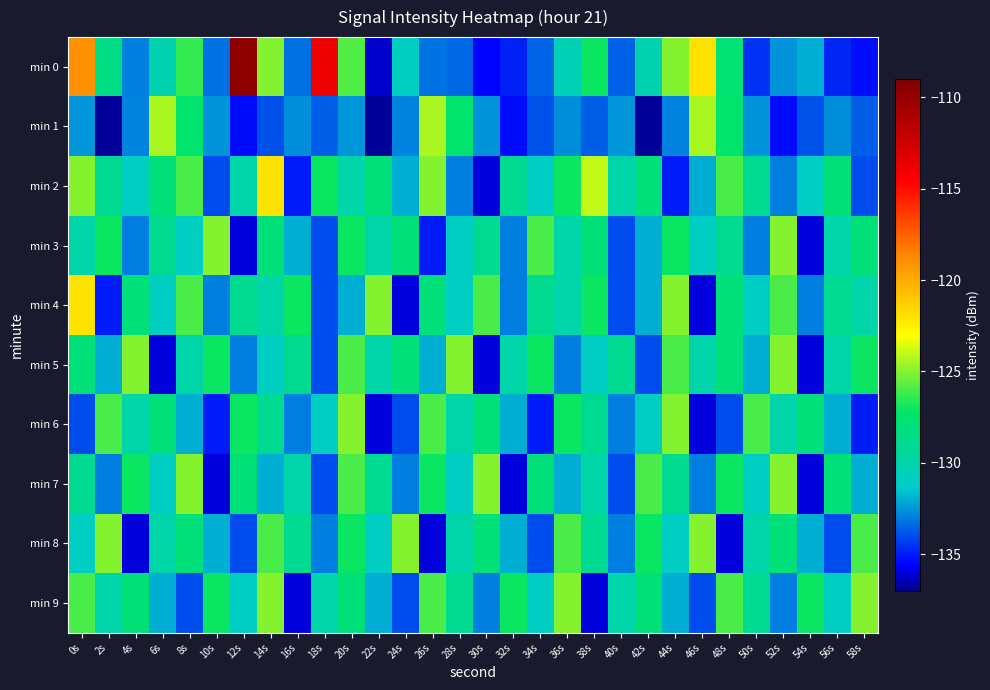

At 22s, list the series in order from largest to smallest.

min 4, min 2, min 7, min 3, min 5, min 8, min 9, min 6, min 0, min 1